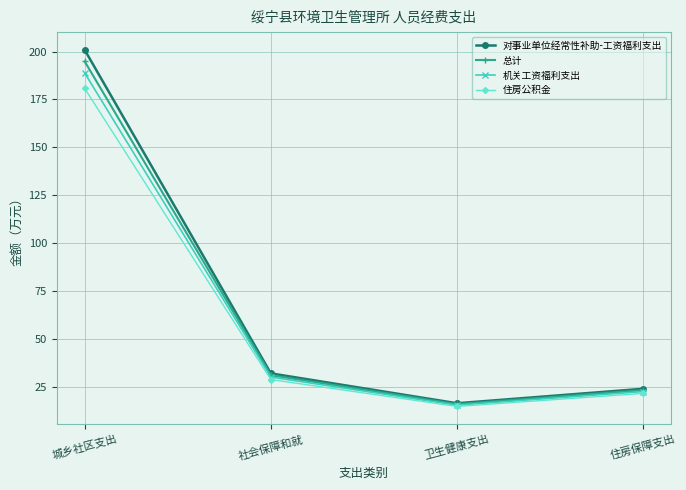

The value of 住房公积金 at 卫生健康支出 is 6.4. True or false?

False